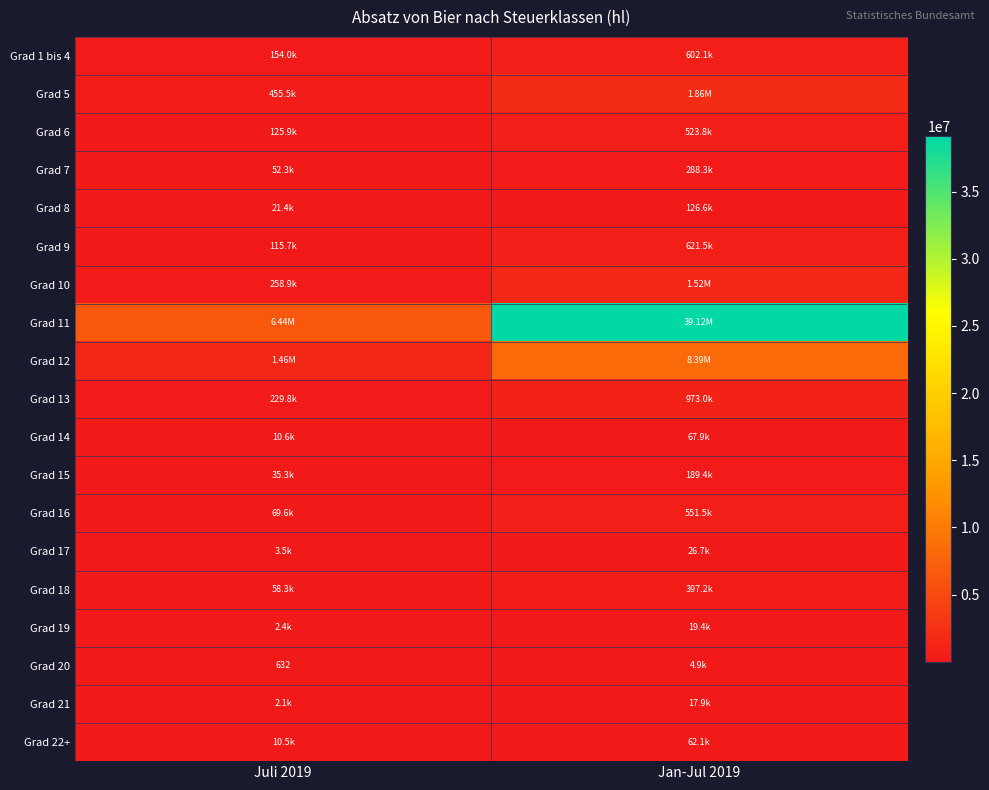

How many data points in Grad 10 are above 1522116?

1